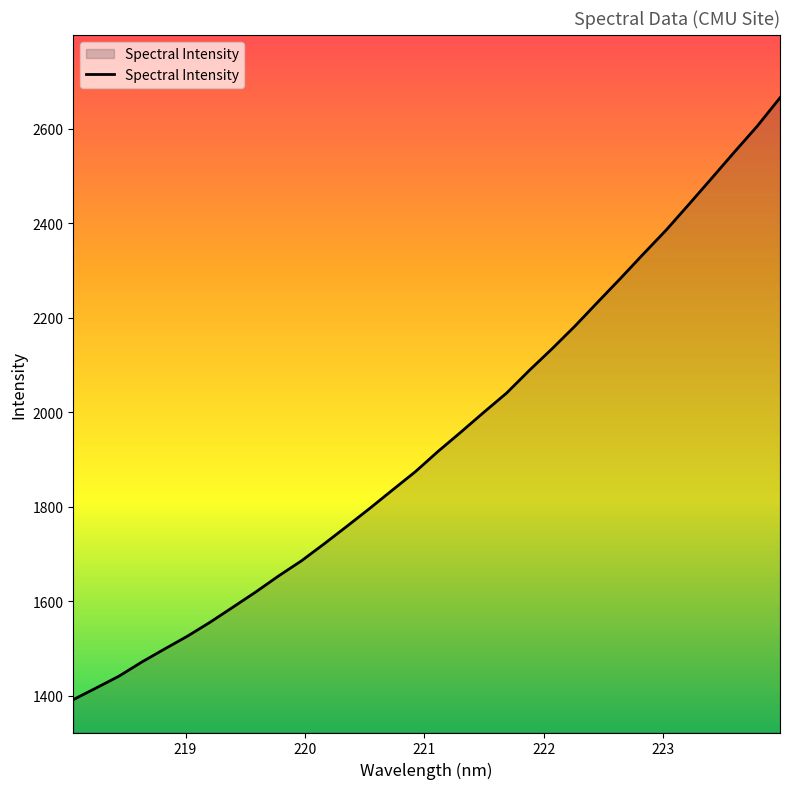

What is the average value?

1942.1